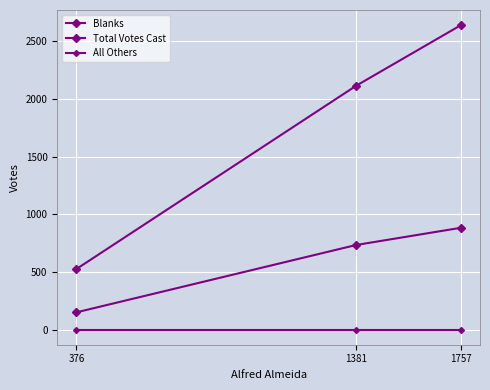

How many Total Votes Cast values are between 525 and 2639?

3